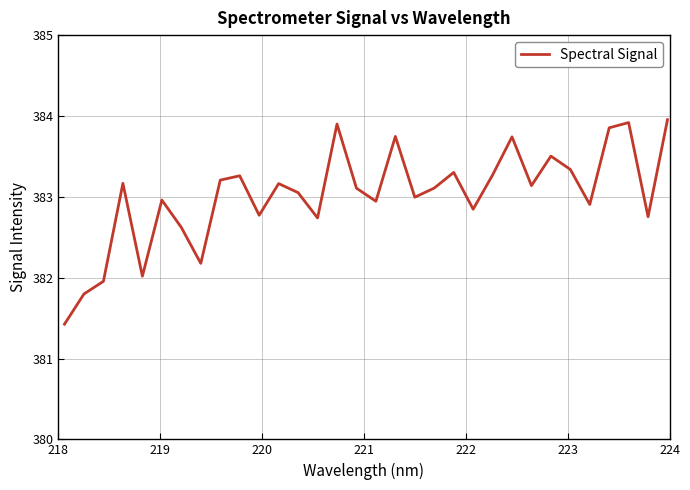

What is the difference between the maximum and minimum values?

2.5